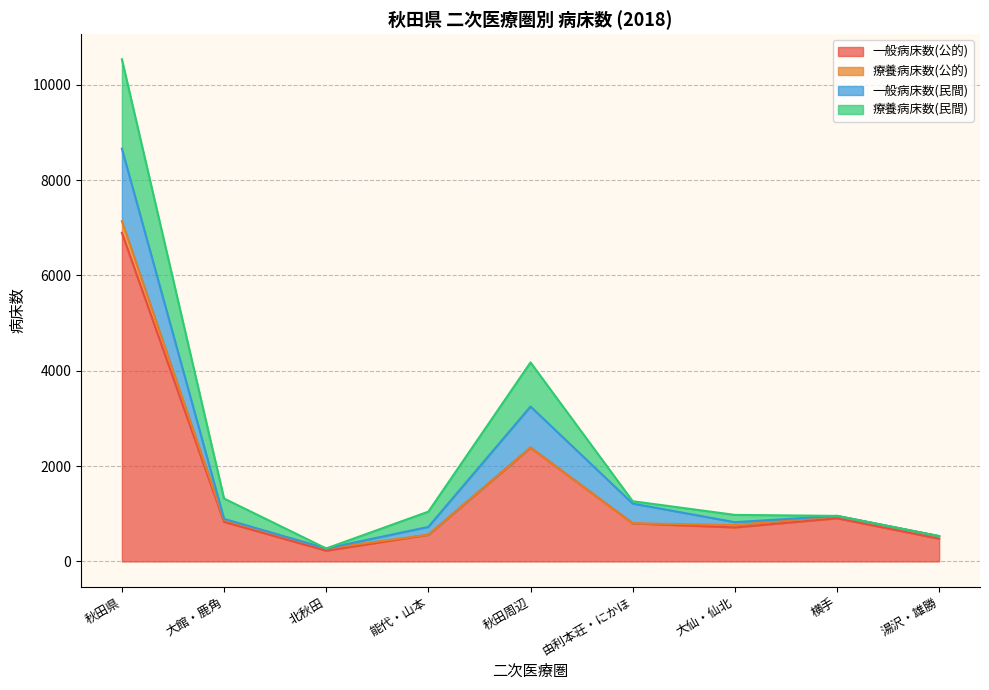

The value of 療養病床数(民間) at 由利本荘・にかほ is 88. True or false?

False